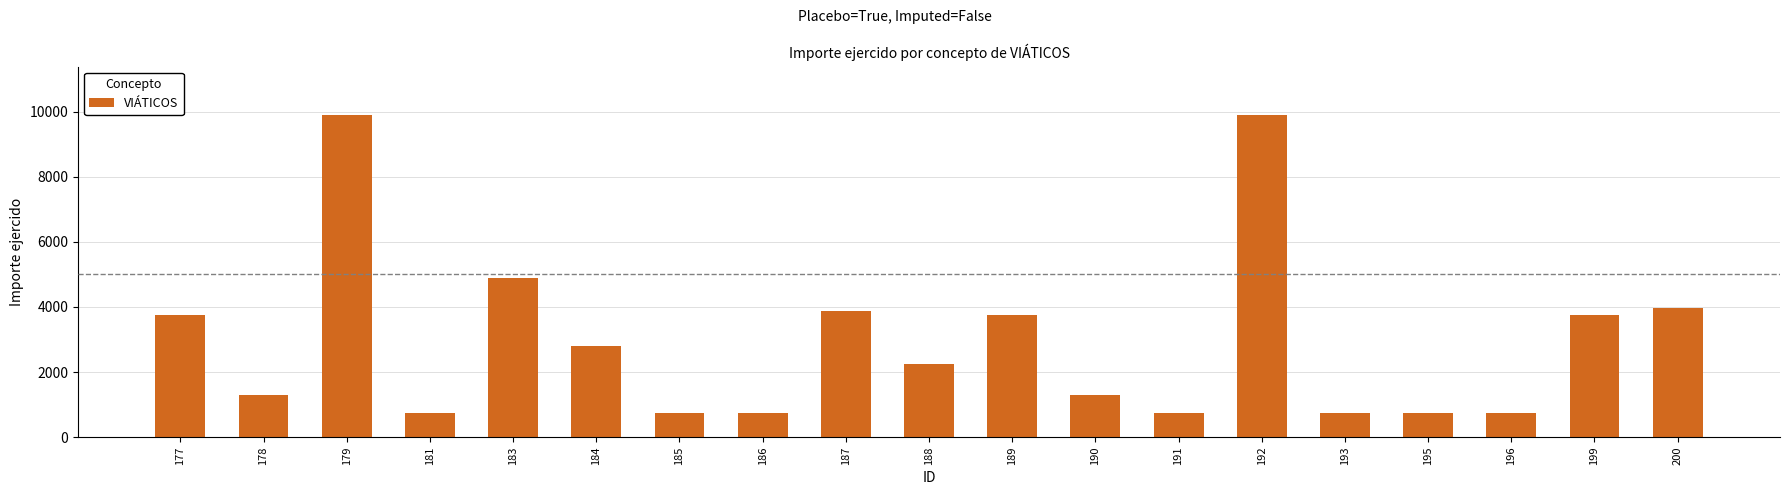

Is it true that the value at 181 is 750?

True